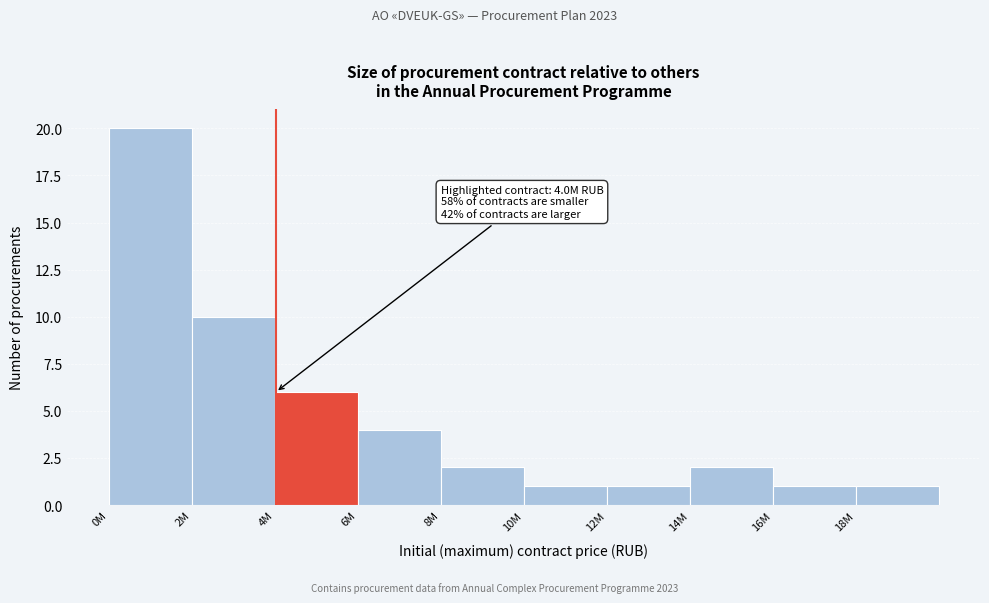

Reading left to right, list all the values displayed in this chart.

20	10	6	4	2	1	1	2	1	1